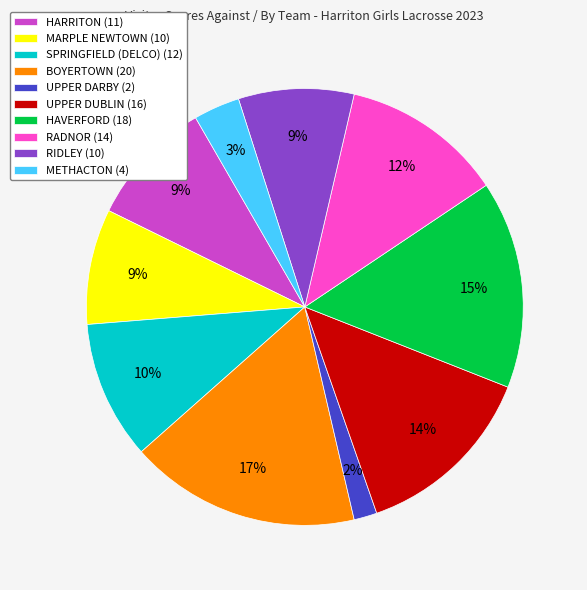

To the nearest percent, what is the combined percentage of RADNOR and MARPLE NEWTOWN?

21%